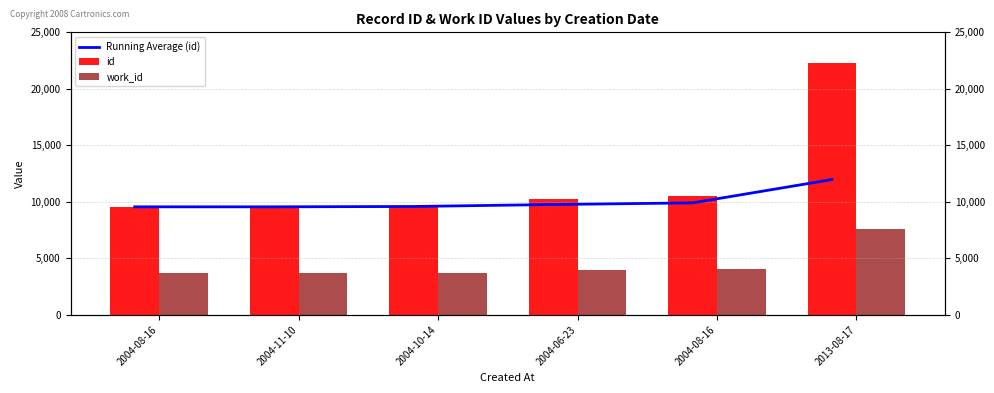

Between 2004-08-16 and 2004-10-14, which is larger?

2004-08-16